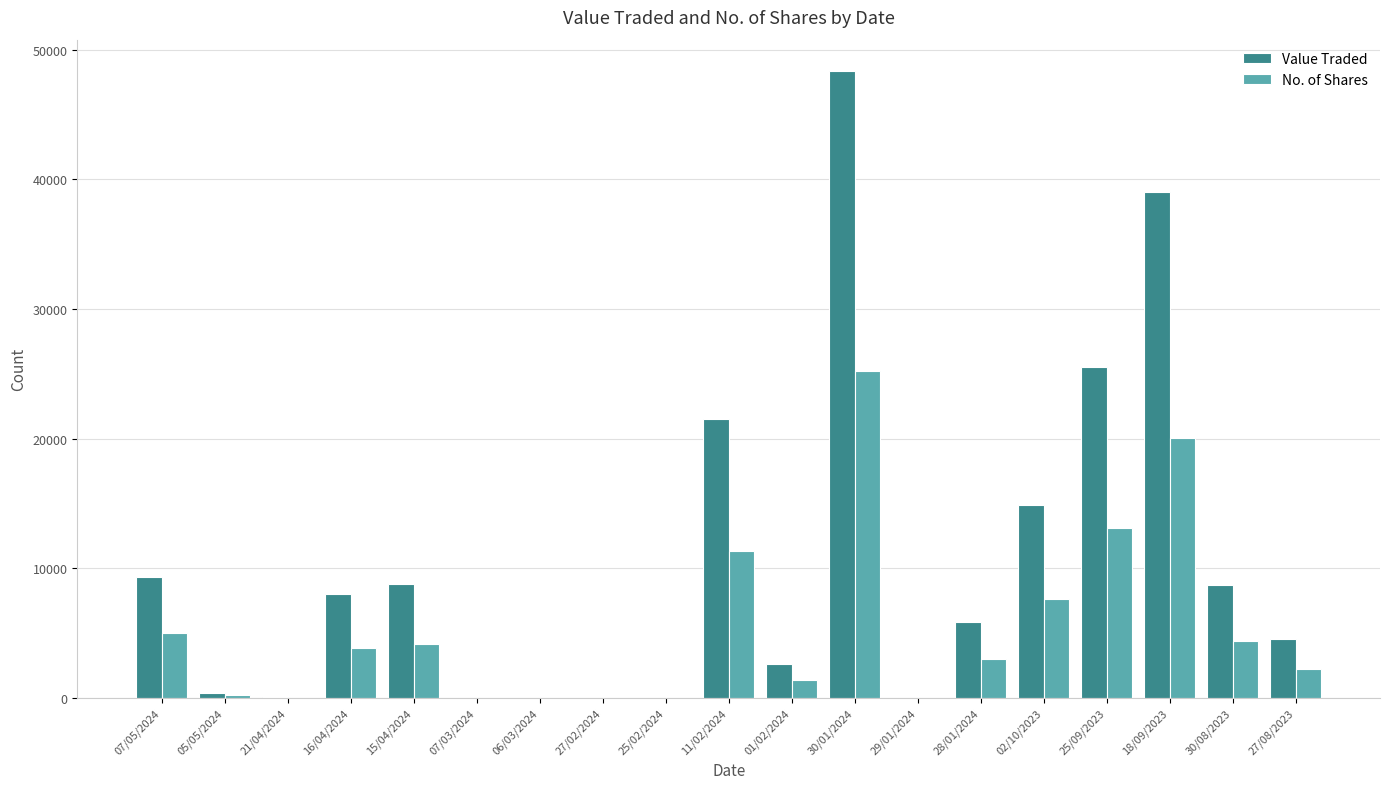

Between 30/01/2024 and 18/09/2023, which series saw the biggest shift?

Value Traded